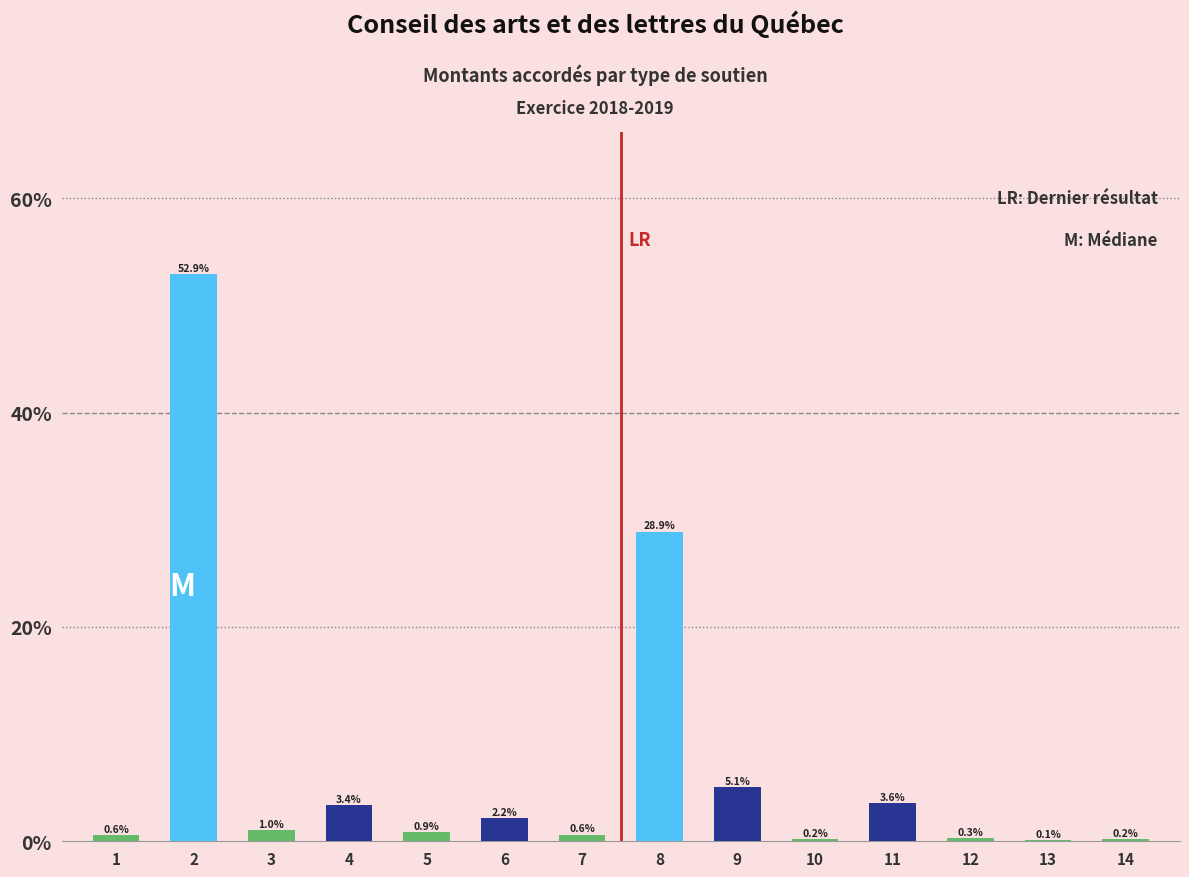

Reading right to left, what are all the values shown in this chart?

14=0.2	13=0.1	12=0.3	11=3.6	10=0.2	9=5.1	8=28.9	7=0.6	6=2.2	5=0.9	4=3.4	3=1.0	2=52.9	1=0.6